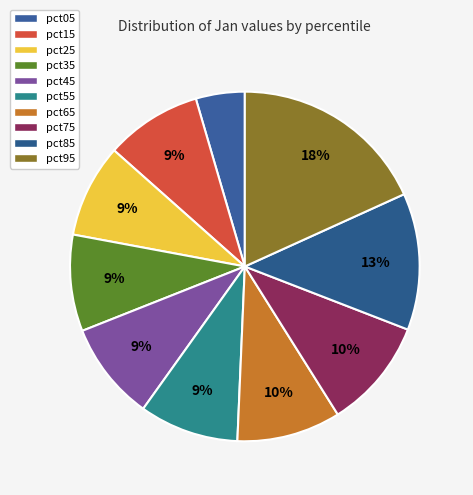

How many slices are in this pie chart?

10